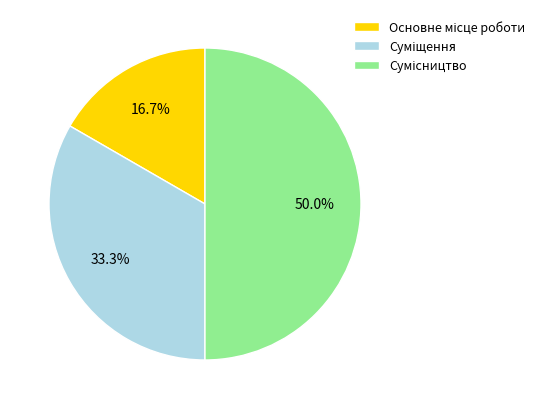

Approximately how many times larger is the value at Основне місце роботи compared to Суміщення?

0.5